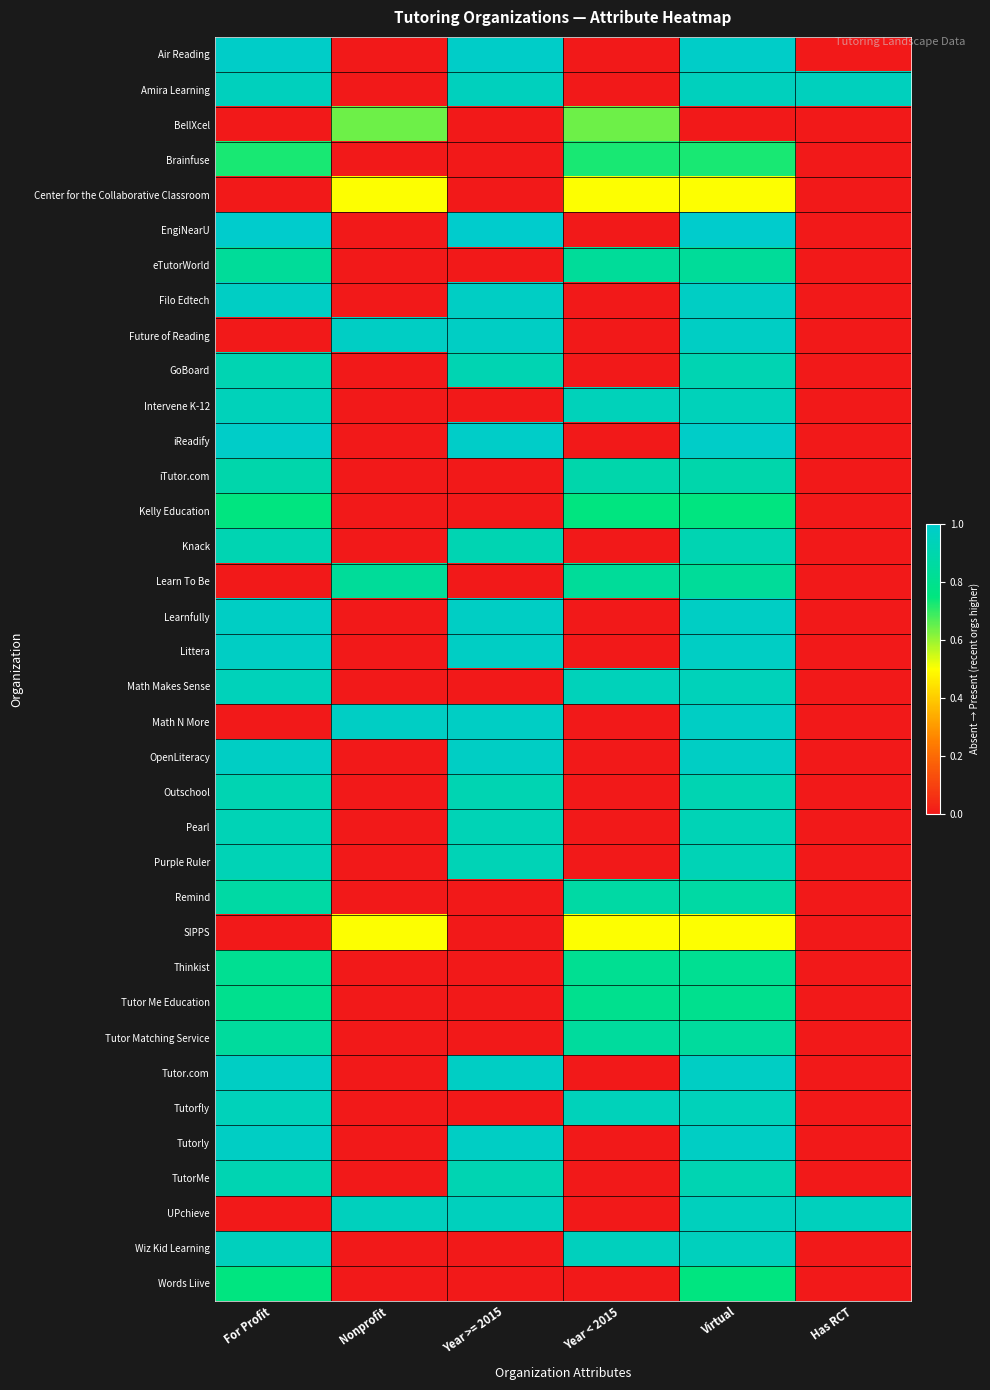

What is the total value across all series at Year < 2015?

12.8